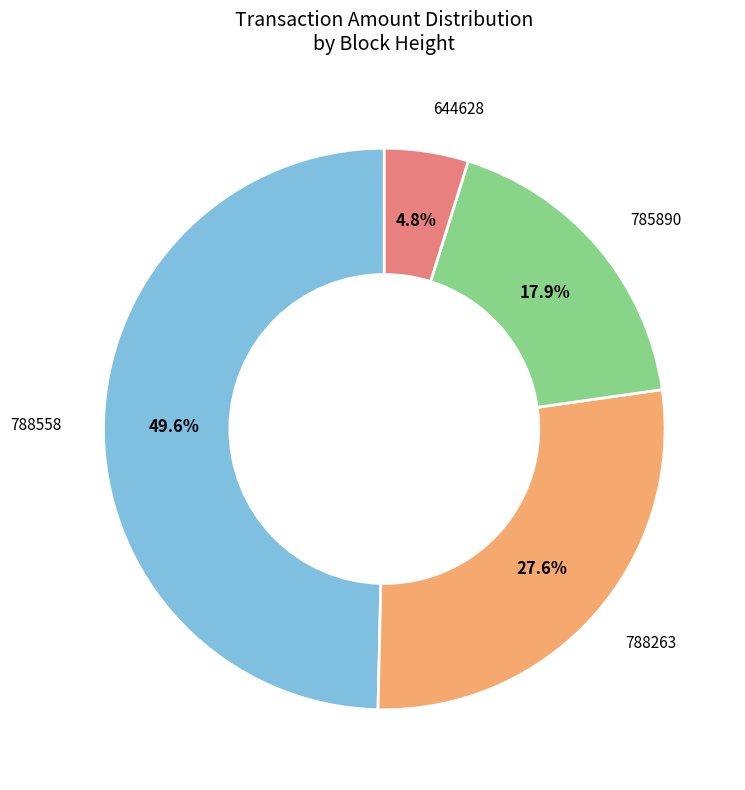

Is there any slice that represents more than half of the pie?

No